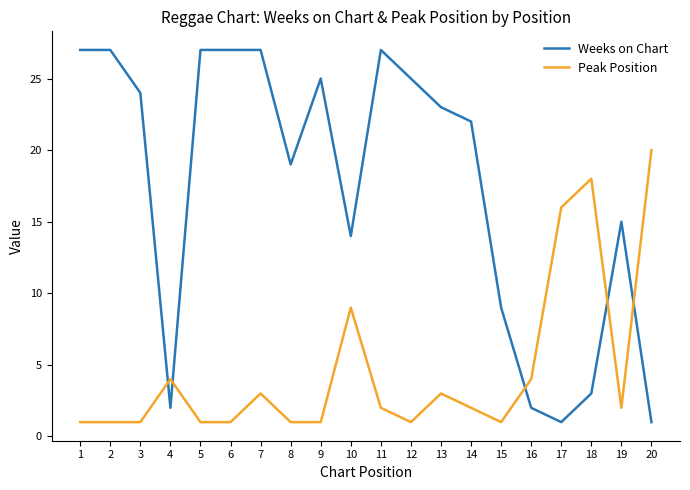

What is the difference between the Weeks on Chart values at 3 and 19?

9